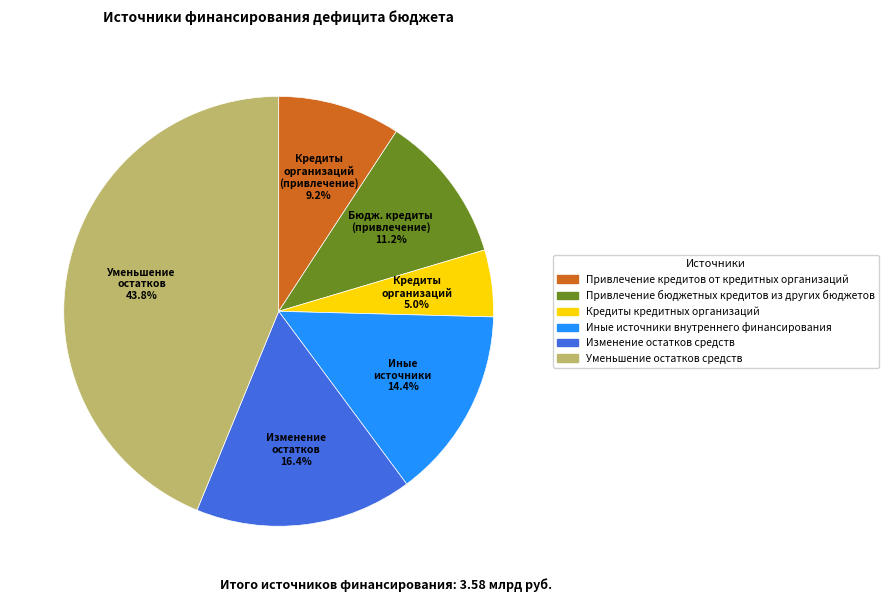

Is Привлечение кредитов от кредитных организаций the majority of the pie?

No